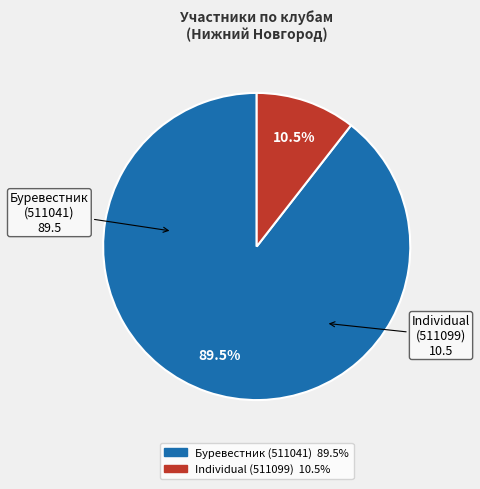

What is the majority slice?

Буревестник (511041)